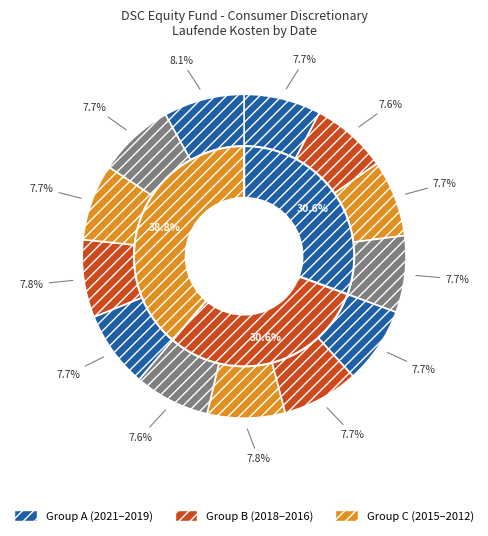

Is the sum of 2020-04-30 and 2020-10-31 greater than half?

No